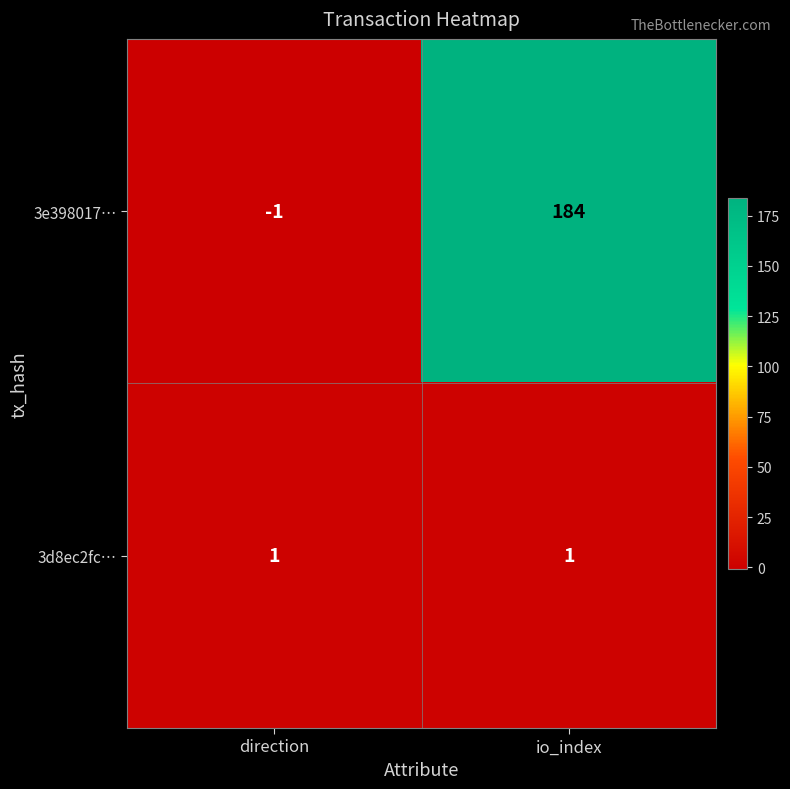

At which category is the sum across all series the highest?

io_index